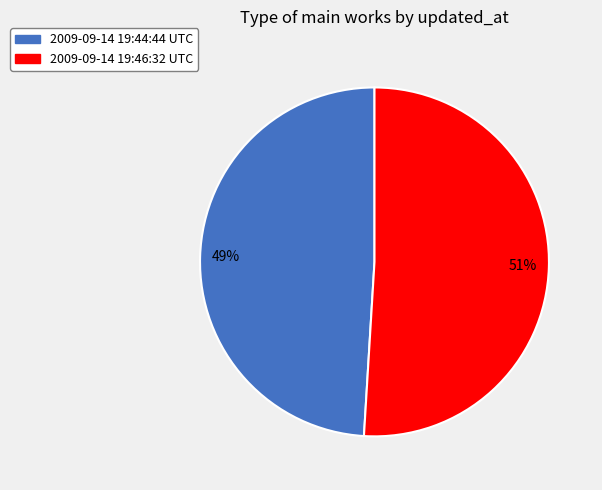

What is the smallest slice in the pie chart?

2009-09-14 19:44:44 UTC